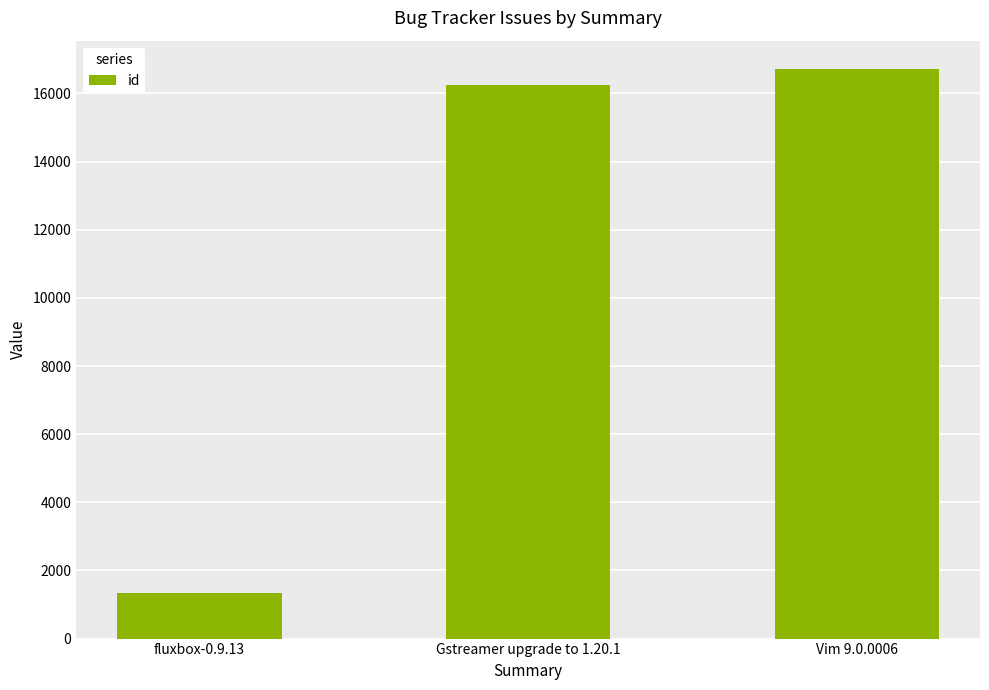

Read the value at Gstreamer upgrade to 1.20.1.

16250